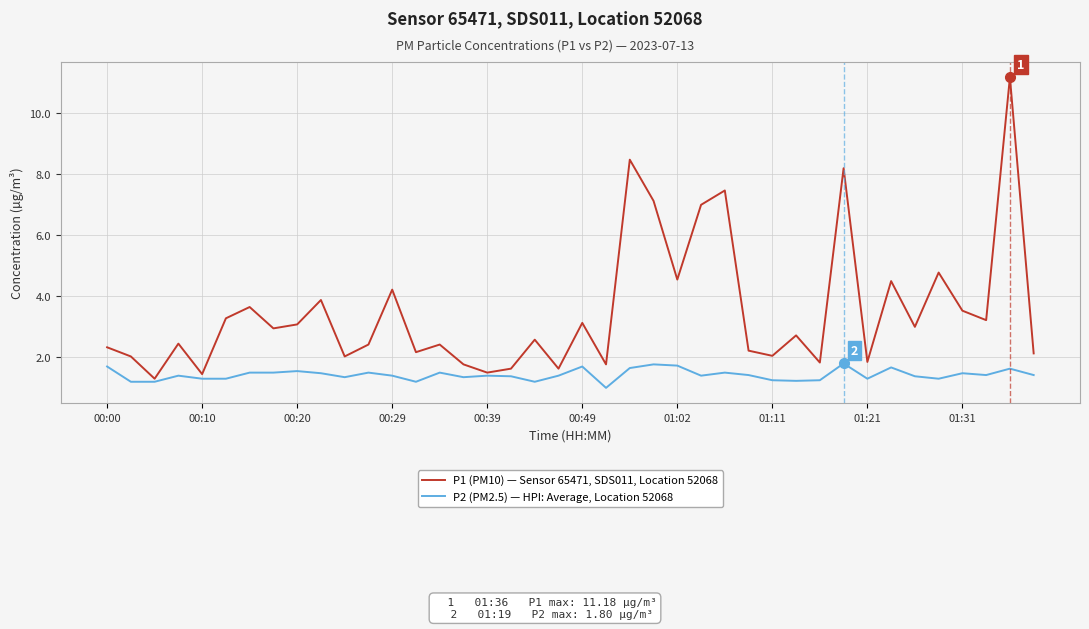

True or false: P1 (PM10) — Sensor 65471, SDS011, Location 52068 and P2 (PM2.5) — HPI: Average, Location 52068 cross at least once.

False